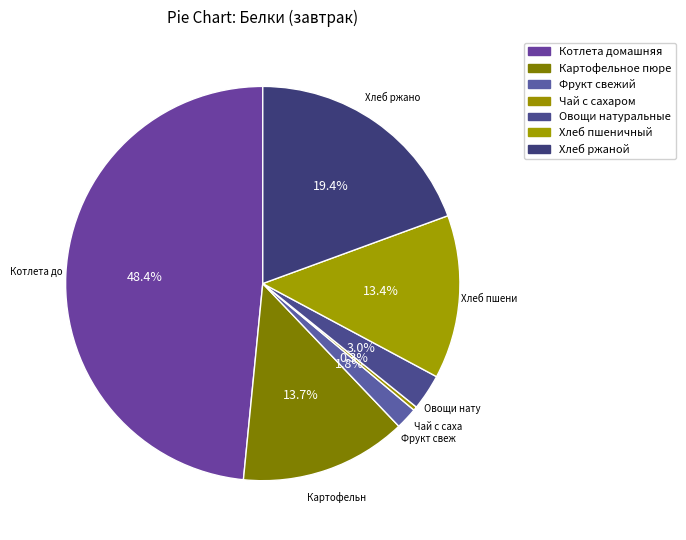

How many slices are in this pie chart?

7